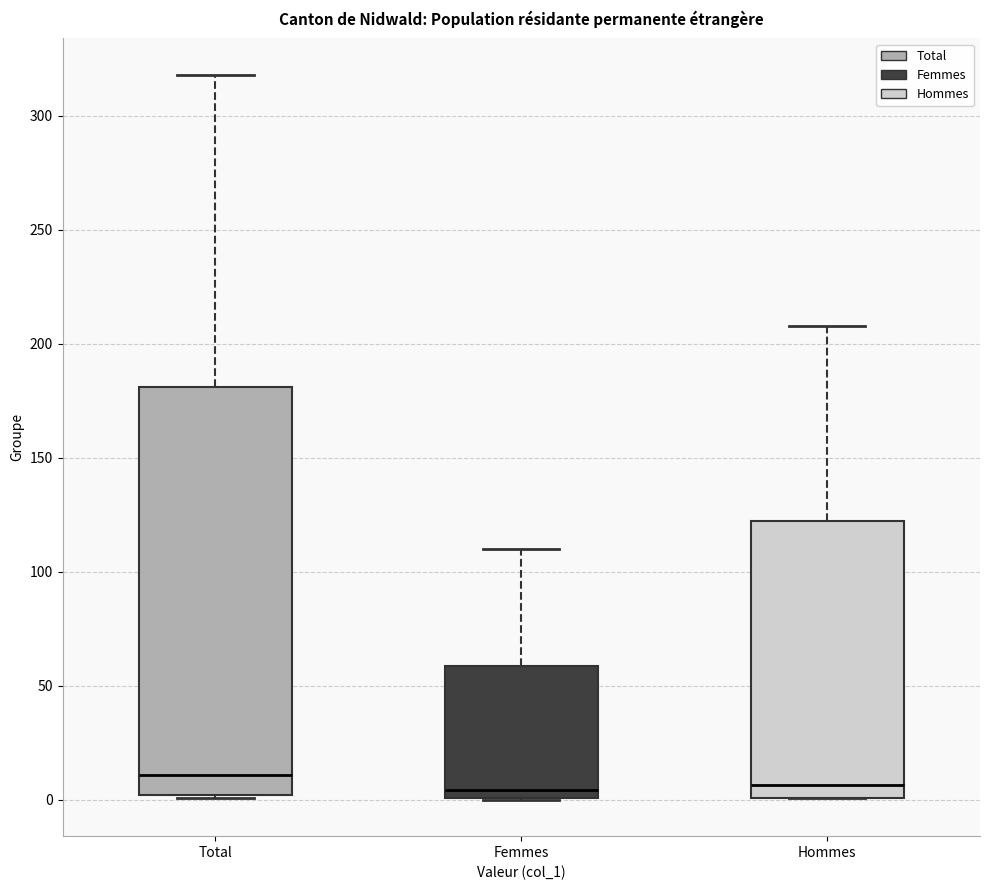

Comparing the boxes themselves (not the whiskers), which one is the tallest?

Total